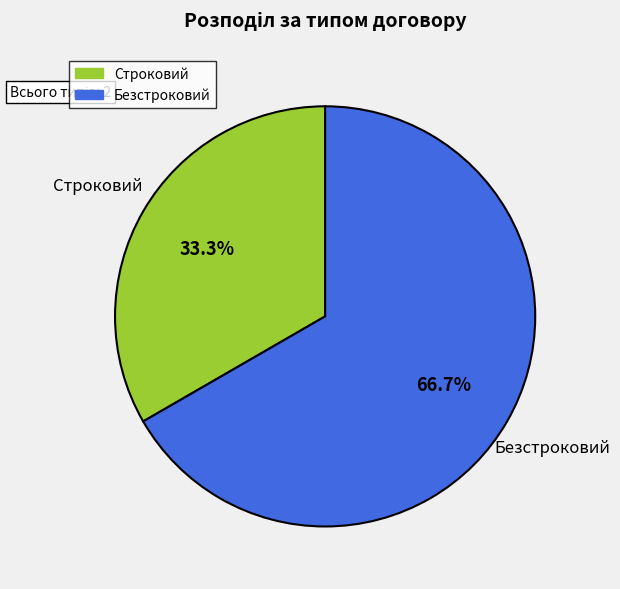

To the nearest percent, what is the combined percentage of Безстроковий and Строковий?

100%